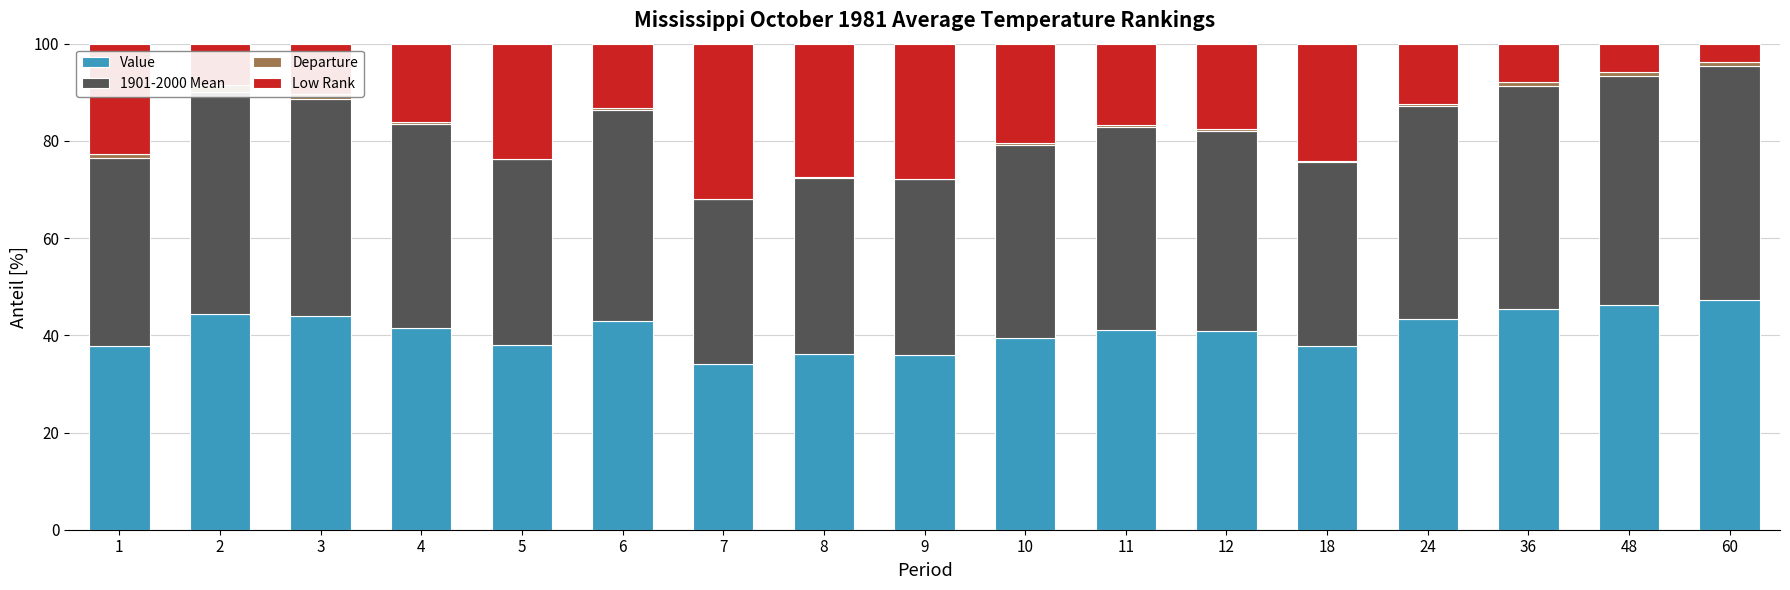

What is the difference between the maximum and second lowest values in the Low Rank series?

26.0